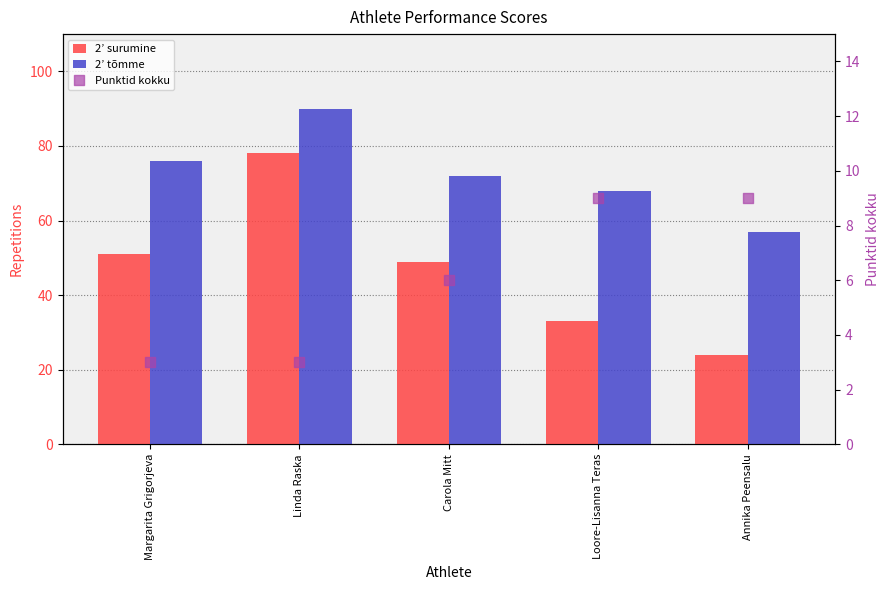

Which series reaches the maximum Y coordinate?

2’ tõmme